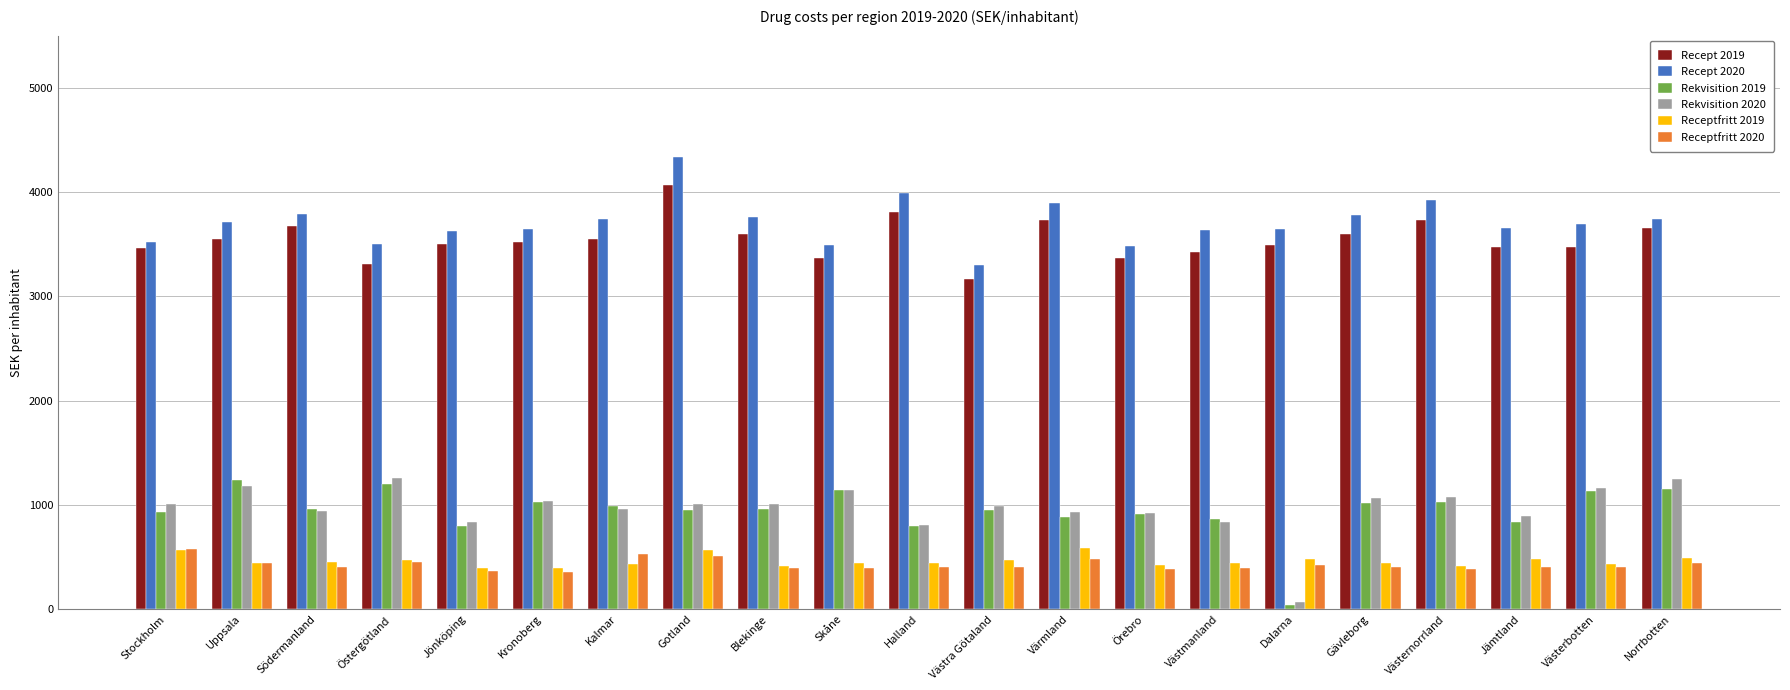

What is the total value across all series at Västra Götaland?

9292.4